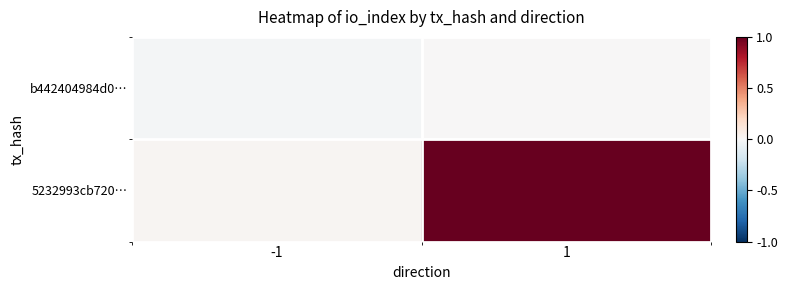

Which series changed the most between -1 and 1?

5232993cb720…